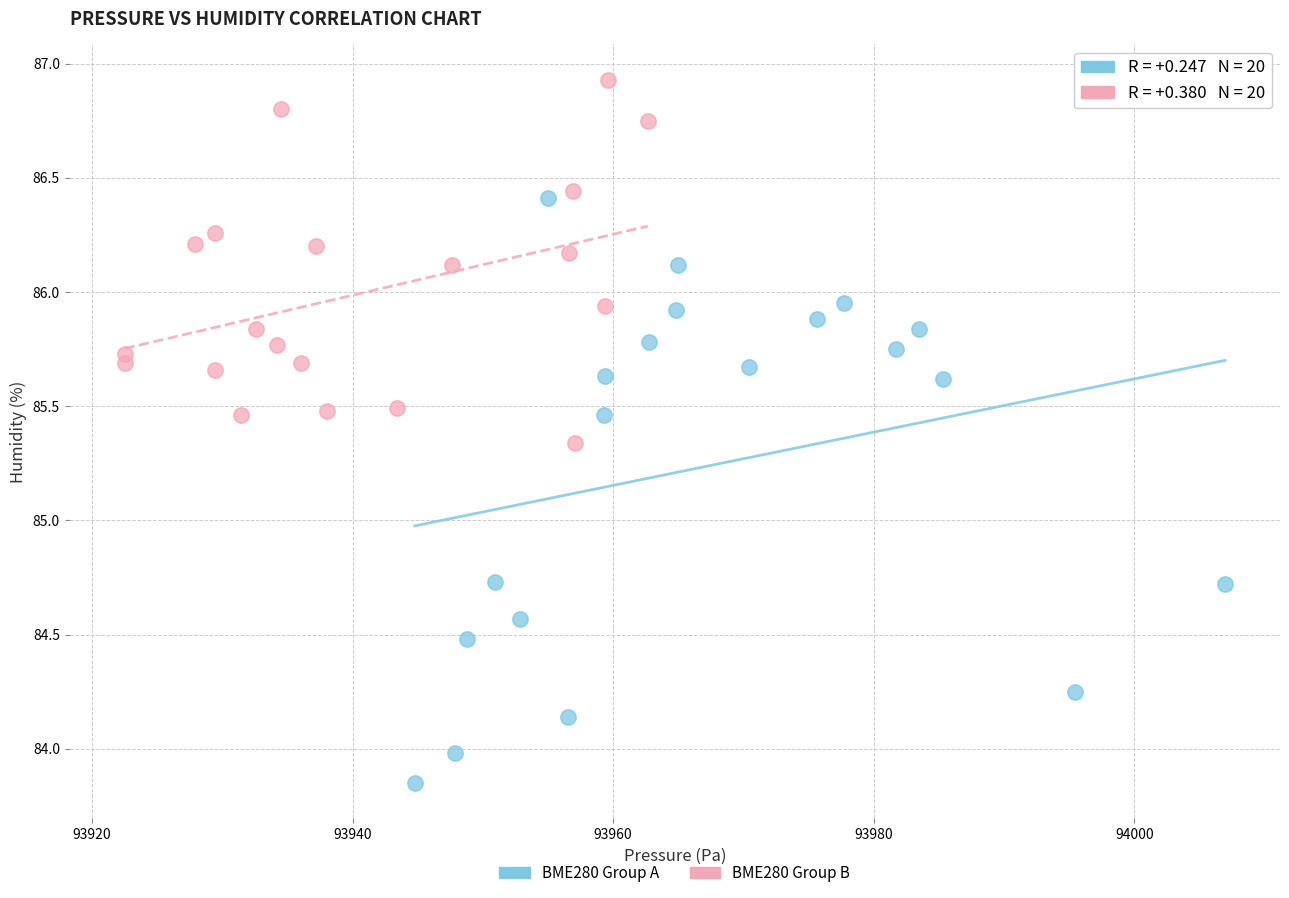

Which series contains the lowest Y value?

BME280 Group A